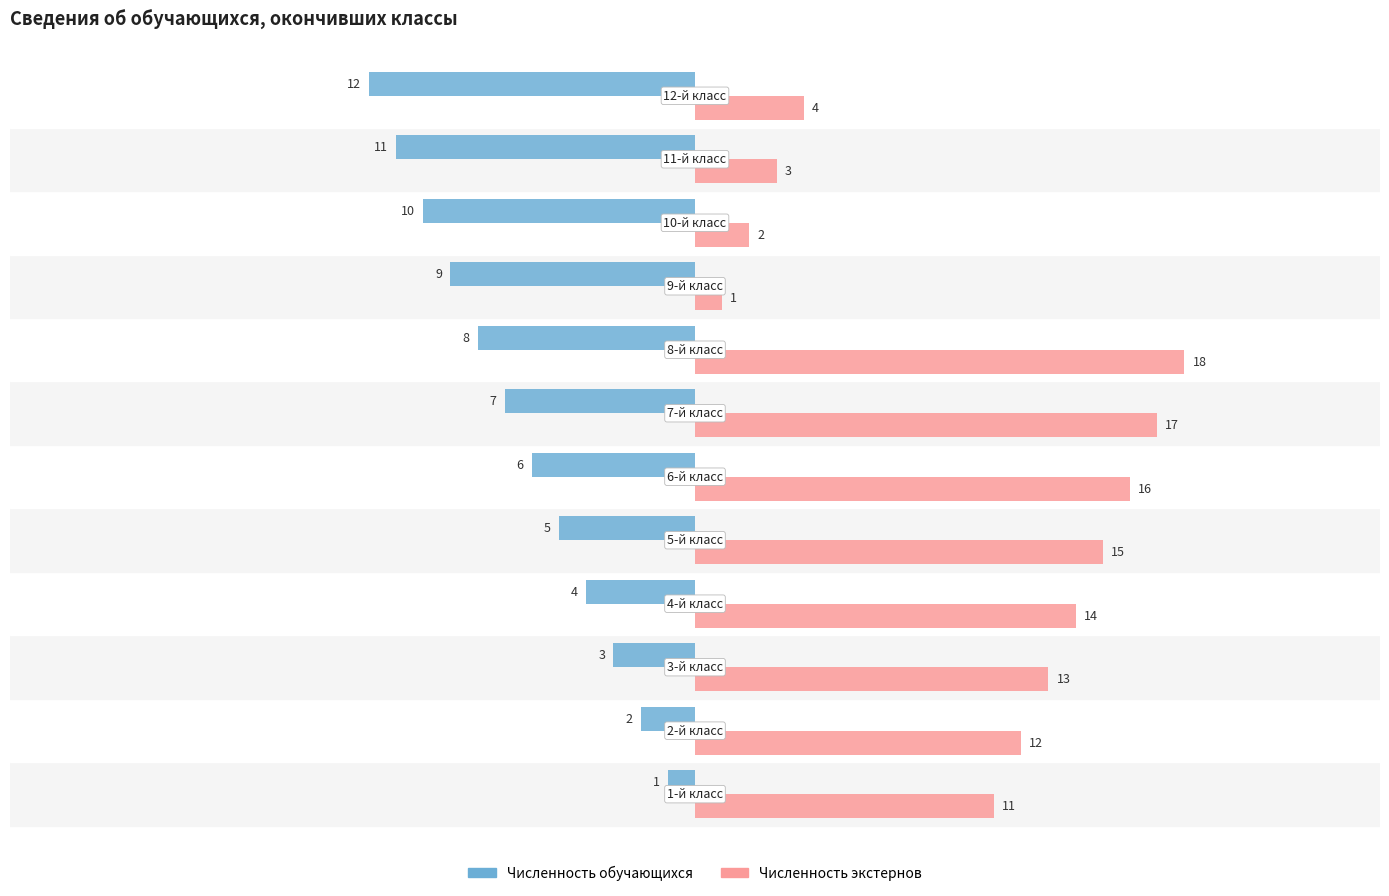

What is the maximum value shown in the chart?

18